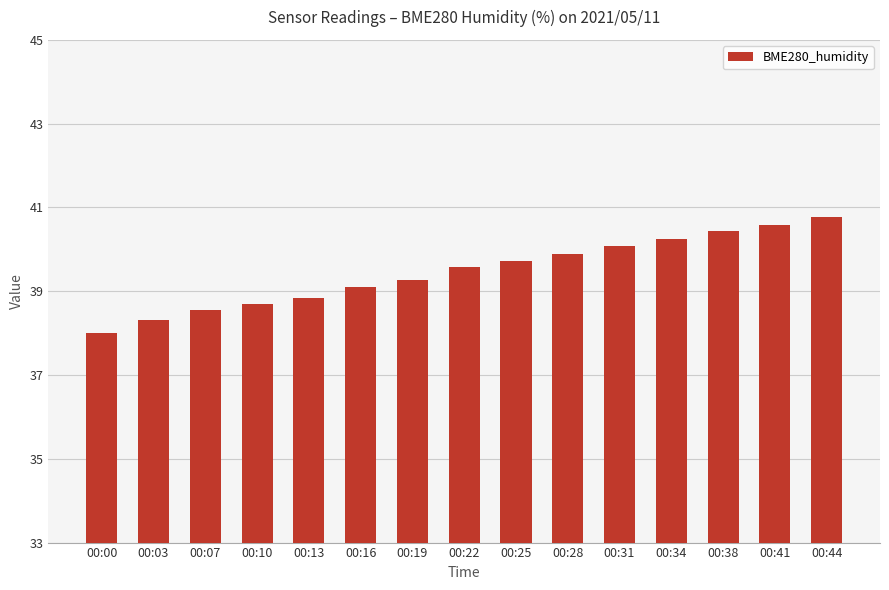

The value at 00:31 is 40.1. True or false?

True